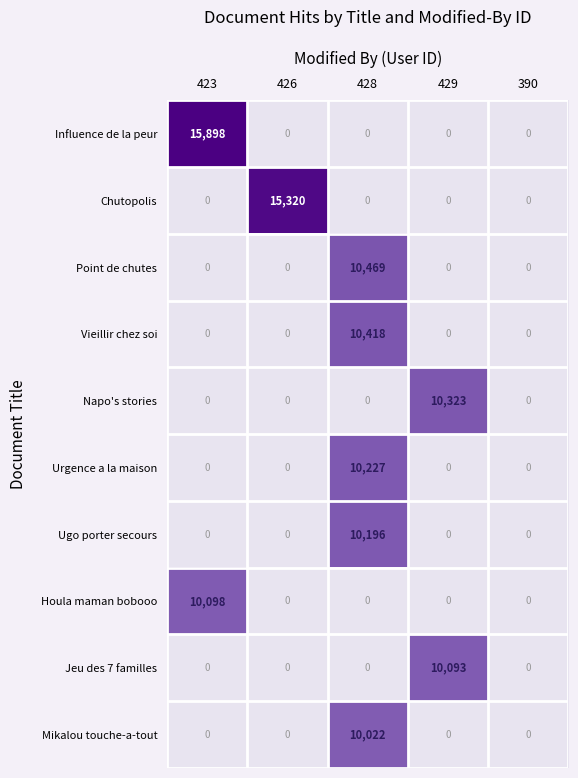

List the series in order of their peak value, lowest first.

Mikalou touche-a-tout, Jeu des 7 familles, Houla maman bobooo, Ugo porter secours, Urgence a la maison, Napo's stories, Vieillir chez soi, Point de chutes, Chutopolis, Influence de la peur